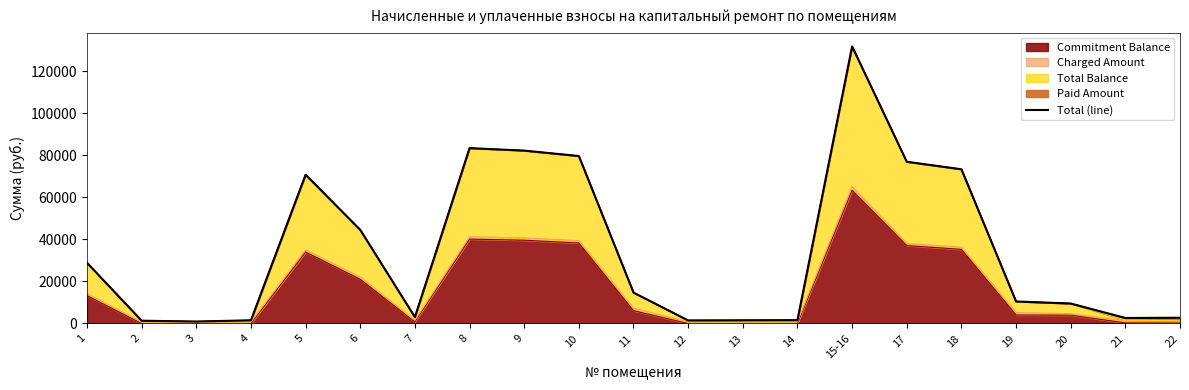

At which label does the data first exceed 10493?

1